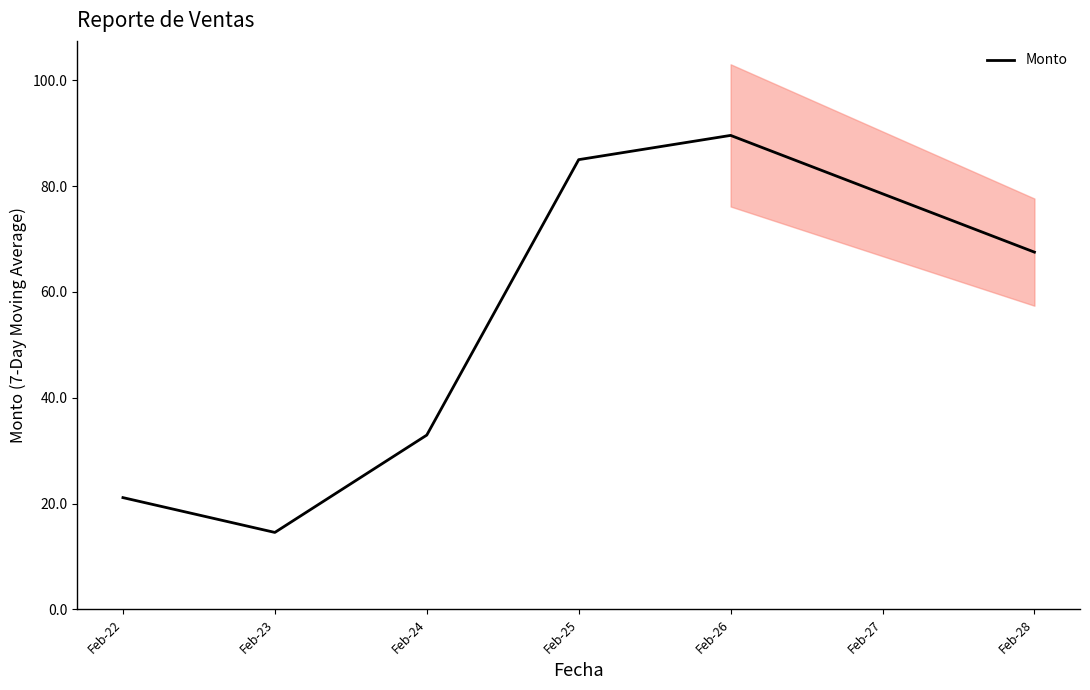

What is the average value?

51.8